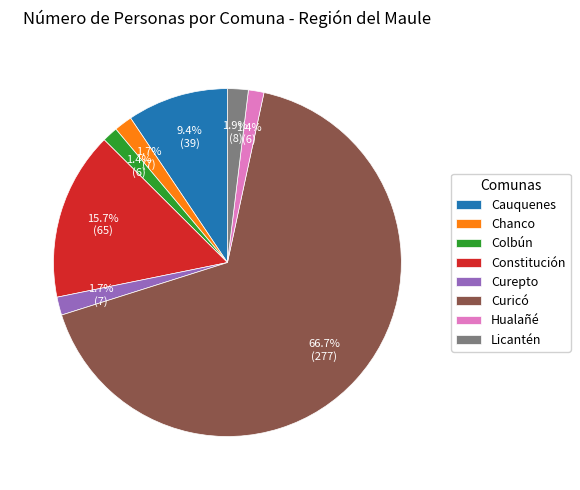

Which slice is the largest?

Curicó